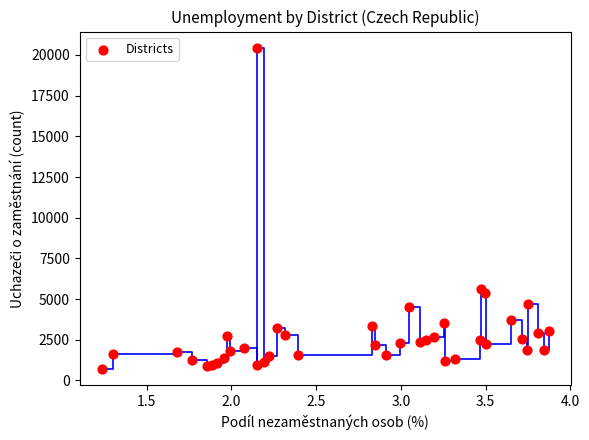

What is the range of Y values (max minus min)?

19740